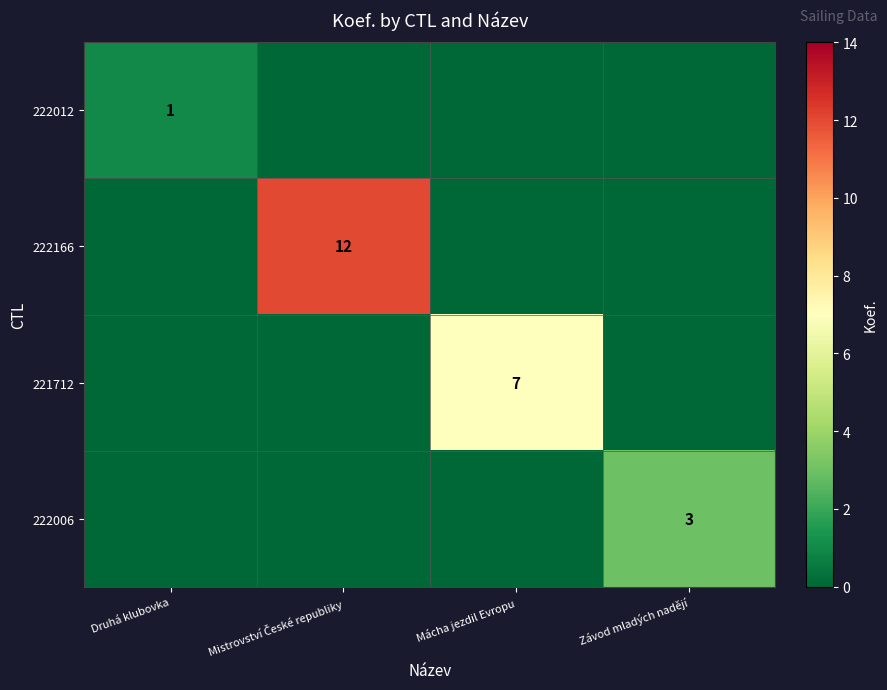

Between Druhá klubovka and Závod mladých nadějí, which is larger?

Druhá klubovka